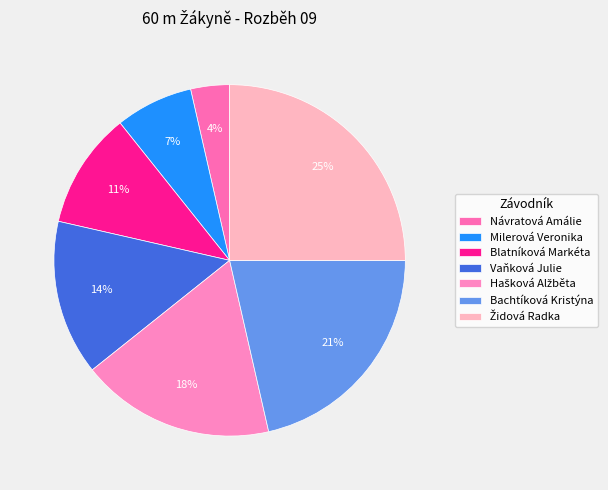

Count the number of slices in the pie.

7